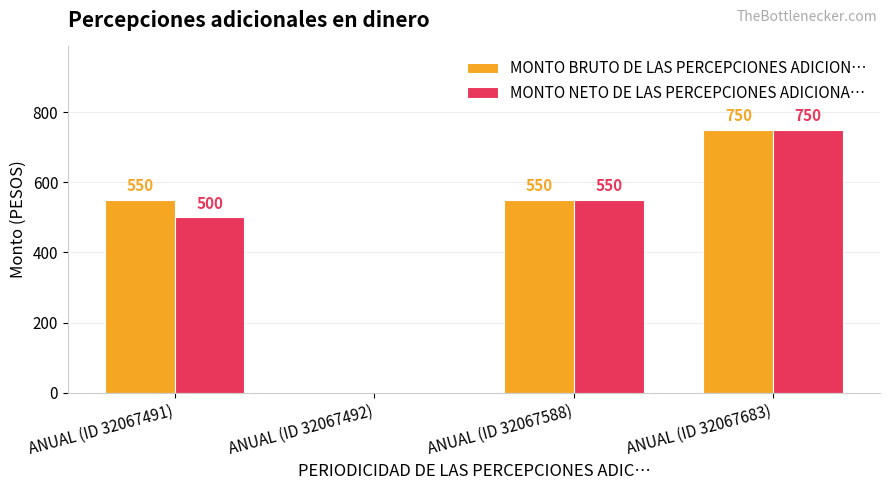

How many series are shown in this chart?

2